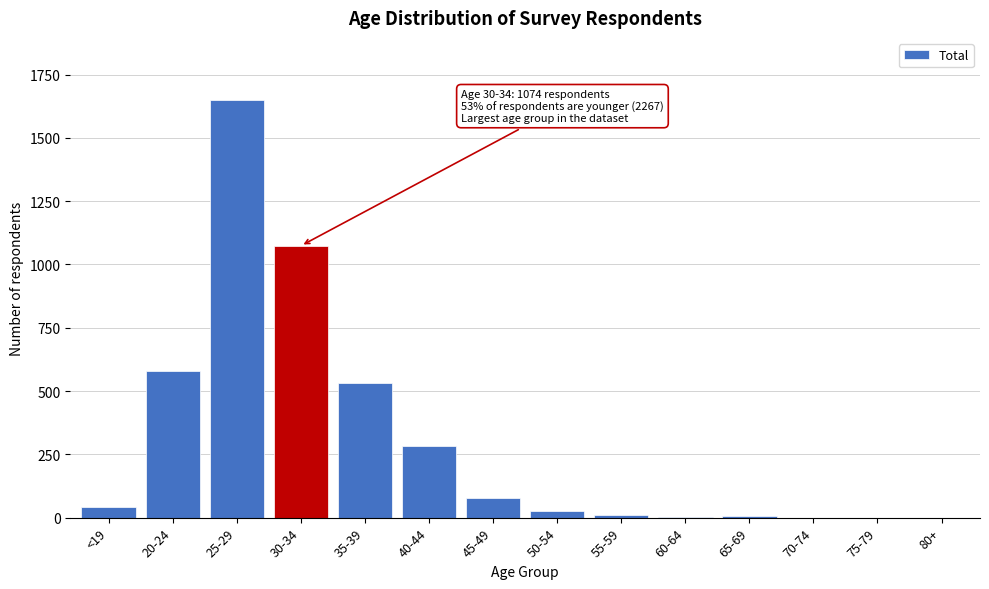

True or false: the data shows 1105 at 70-74.

False